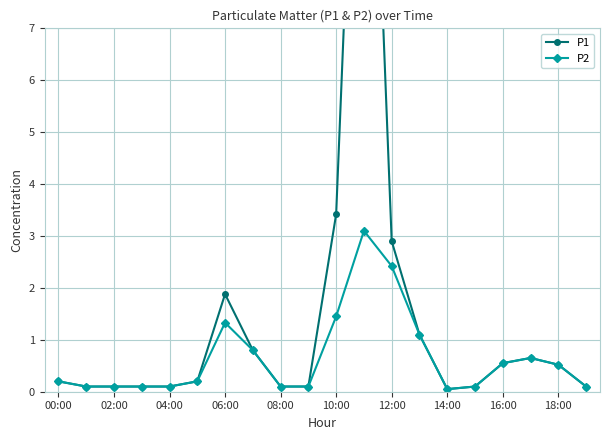

What is the value of the P2 point at the 12th from the left?

3.1